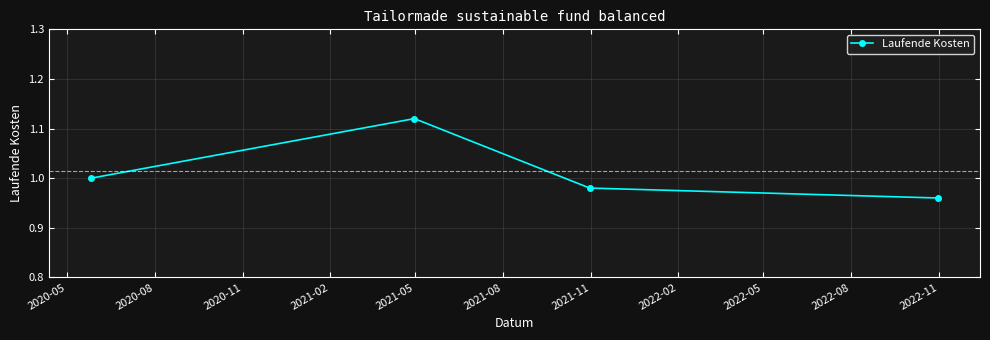

True or false: the data has more than 1 interior local peaks.

False